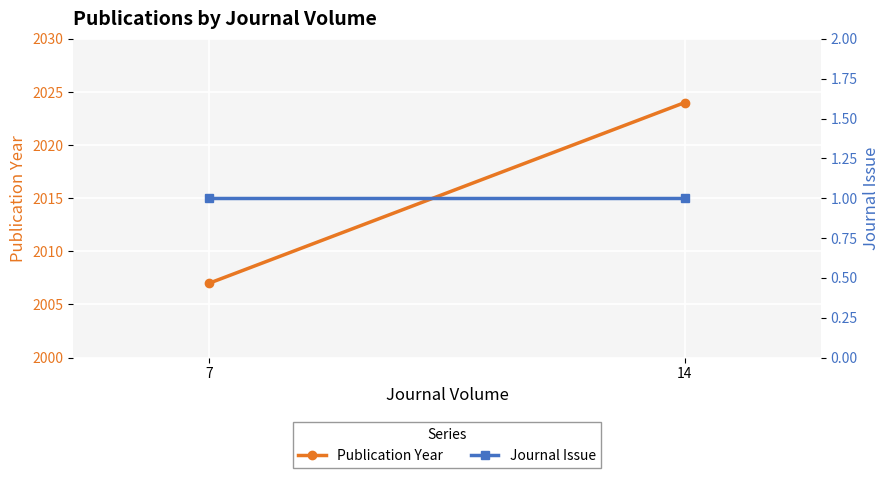

Reading left to right, transcribe all the data shown in this chart.

Publication Year: 7=2007	14=2024
Journal Issue: 7=1	14=1